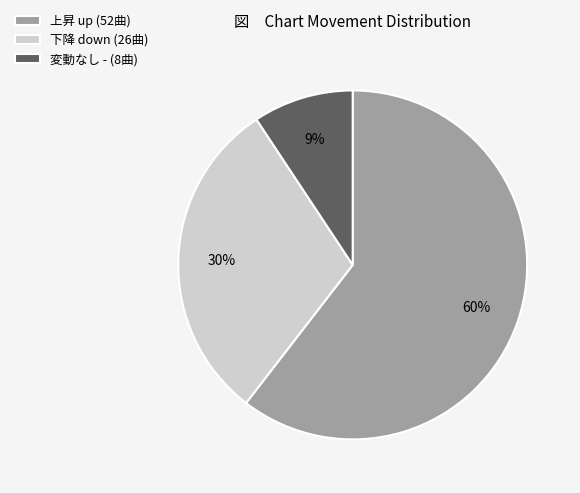

Which has a higher value, 変動なし - (8曲) or 下降 down (26曲)?

下降 down (26曲)